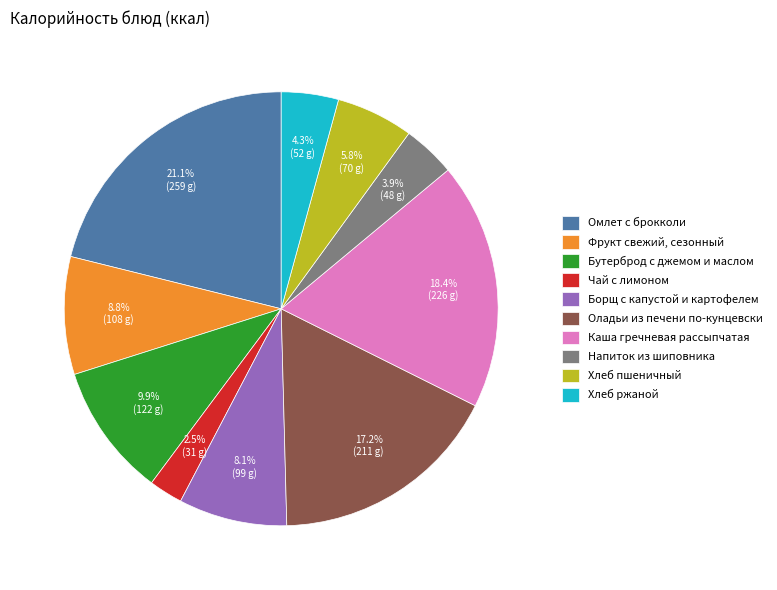

What is the largest slice in the pie chart?

Омлет с брокколи